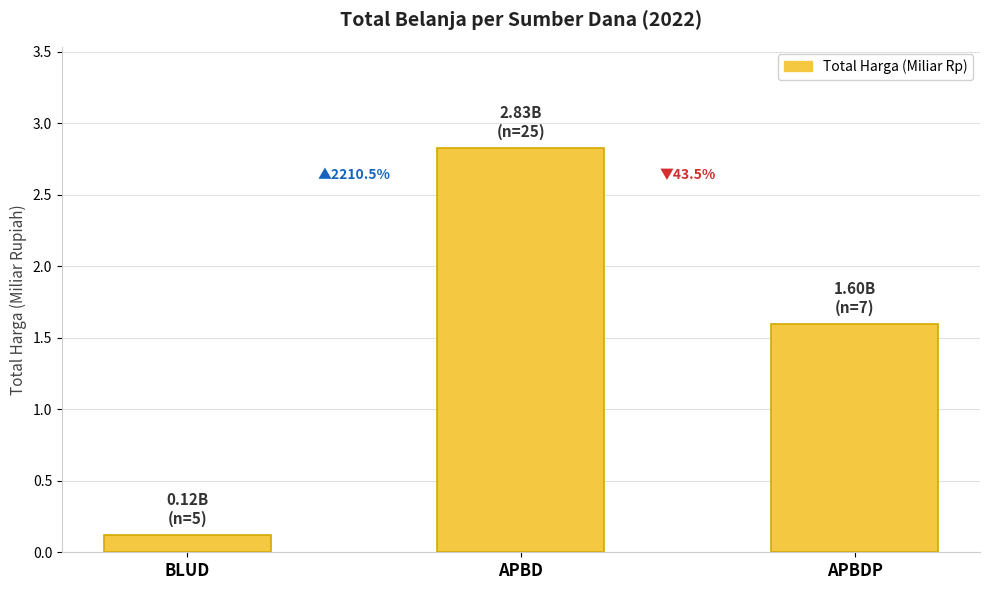

Reading right to left, transcribe all the data shown in this chart.

APBDP=1.6	APBD=2.8	BLUD=0.1